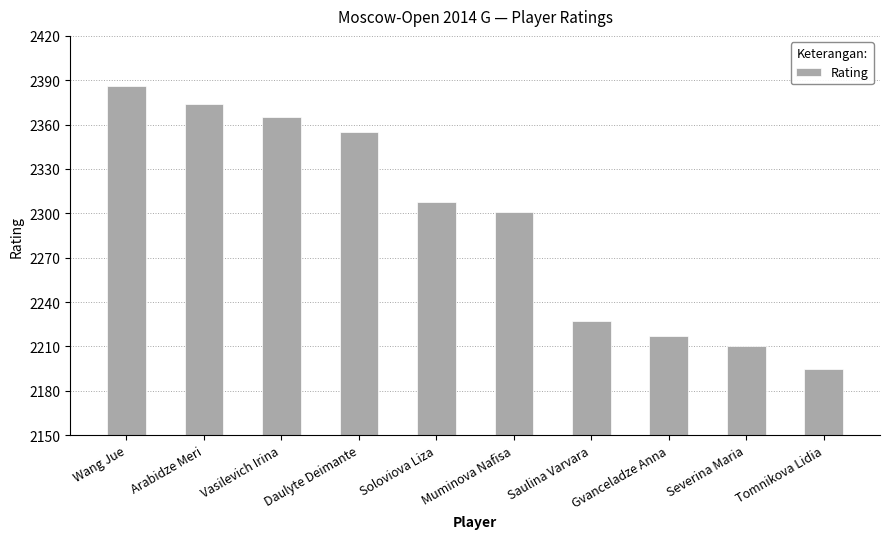

Between Daulyte Deimante and Tomnikova Lidia, which is larger?

Daulyte Deimante